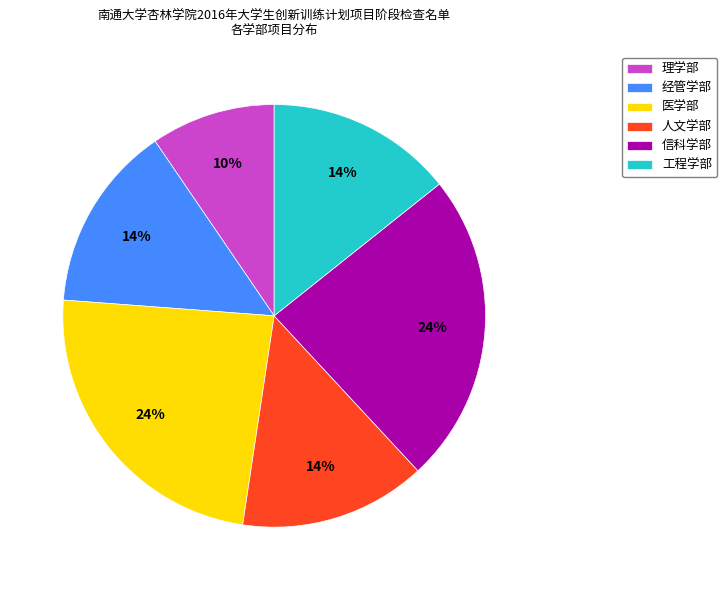

Does any single category account for the majority?

No